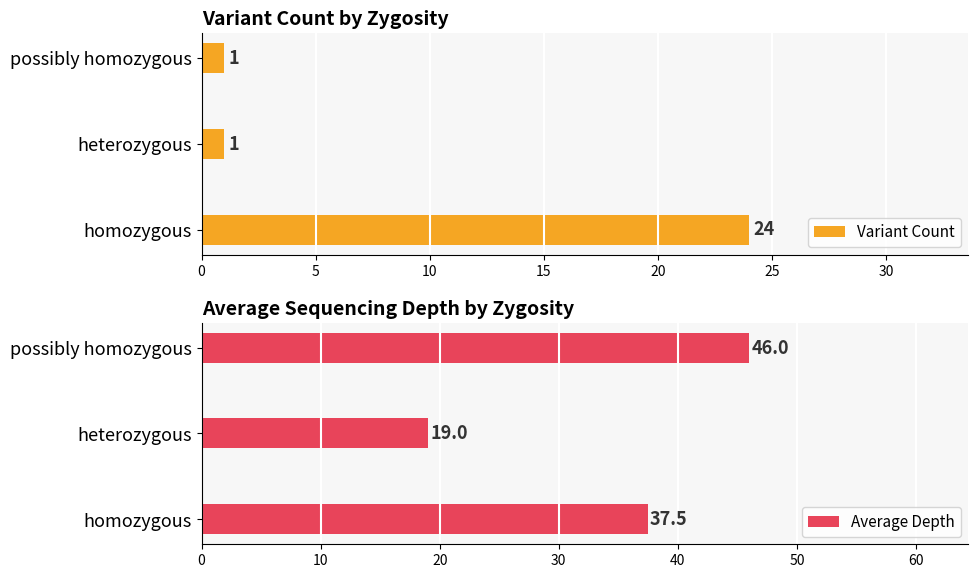

True or false: Variant Count has a value of 1 at heterozygous.

True